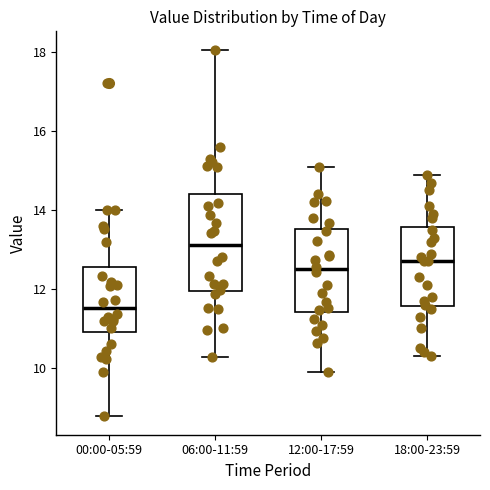

Where does the median line of the box for 18:00-23:59 sit on the y-axis? The values are not printed on the chart, so give them approximately, as read against the axis.

12.8